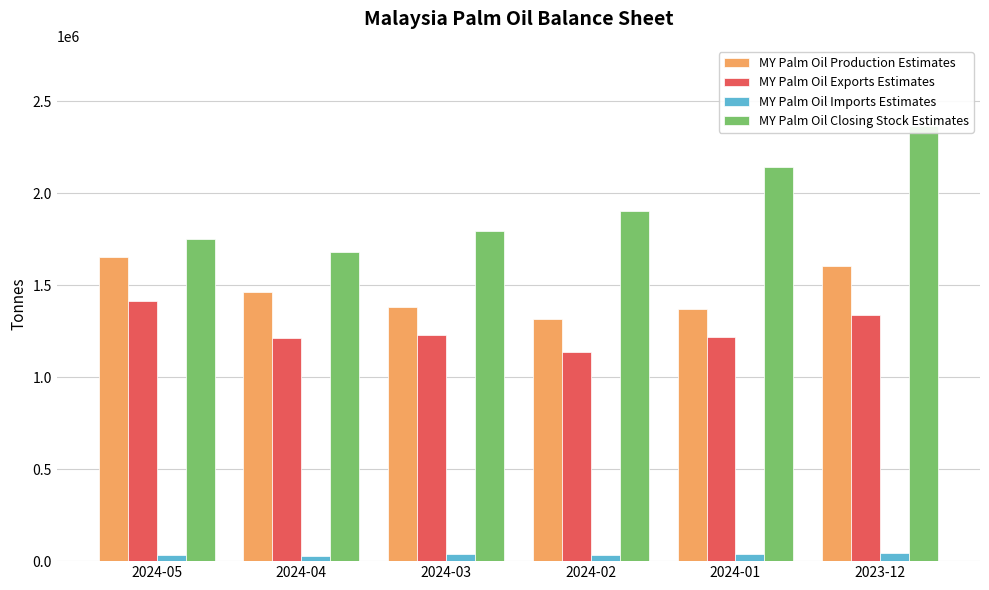

At which label is MY Palm Oil Imports Estimates closest to 35000?

2024-05